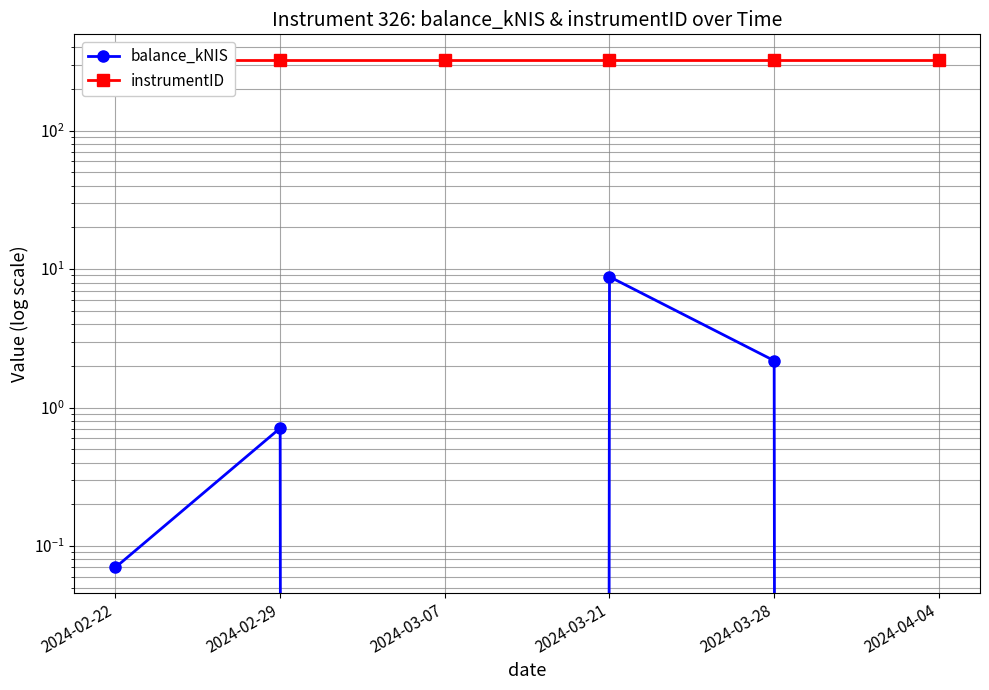

True or false: instrumentID and balance_kNIS cross at least once.

False